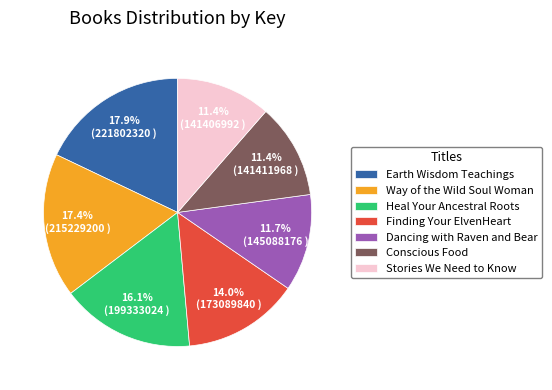

What is the ratio of the value at Stories We Need to Know to the value at Finding Your ElvenHeart?

0.8